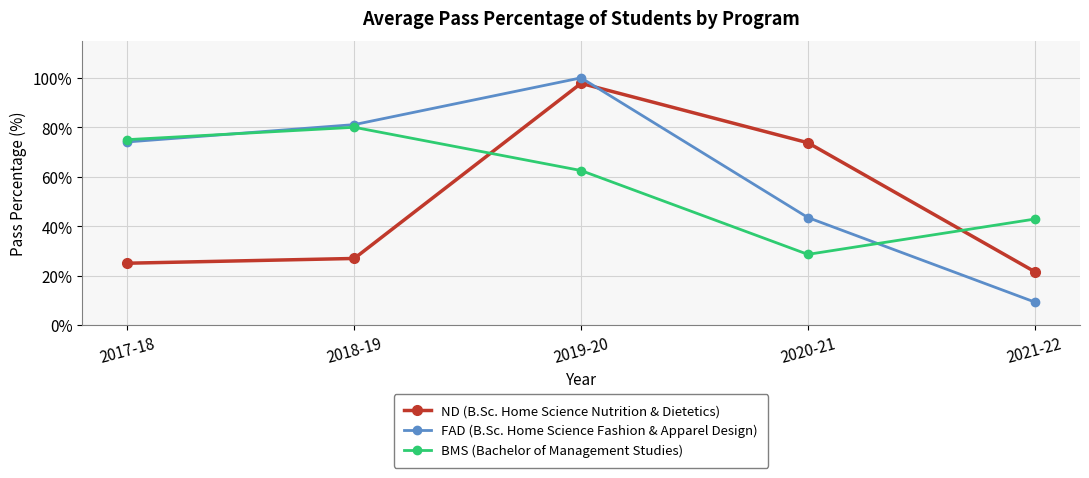

What is the value of the ND (B.Sc. Home Science Nutrition & Dietetics) point at the 5th from the left?

21.6